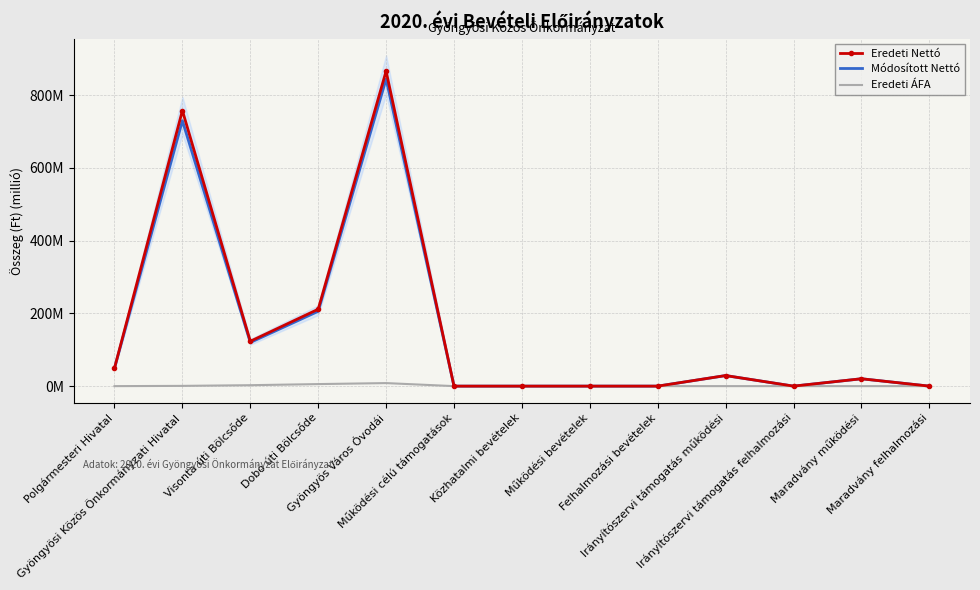

True or false: Eredeti ÁFA has more than 0 points higher than both neighbors.

True